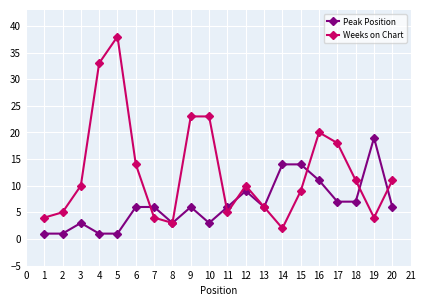

Between 4 and 10, which series saw the biggest shift?

Weeks on Chart